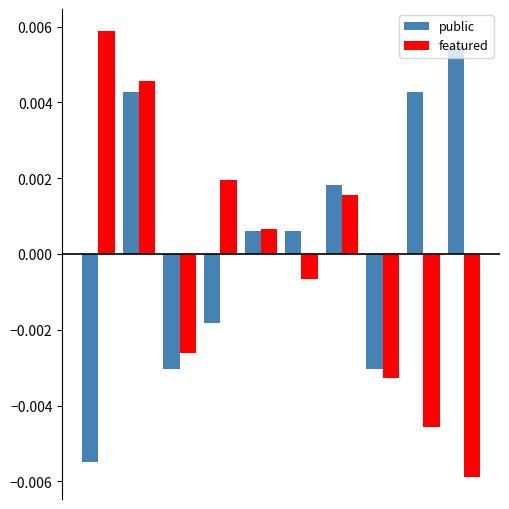

How many values in the featured series are below 0?

5